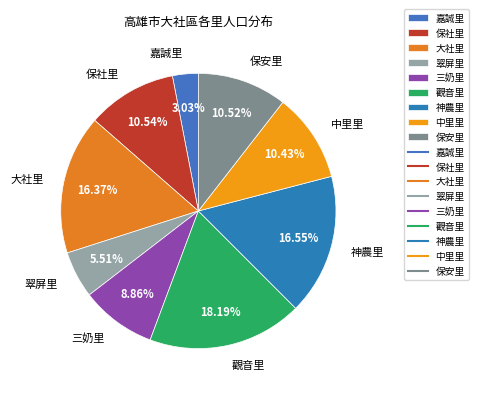

Between 觀音里 and 大社里, which is larger?

觀音里